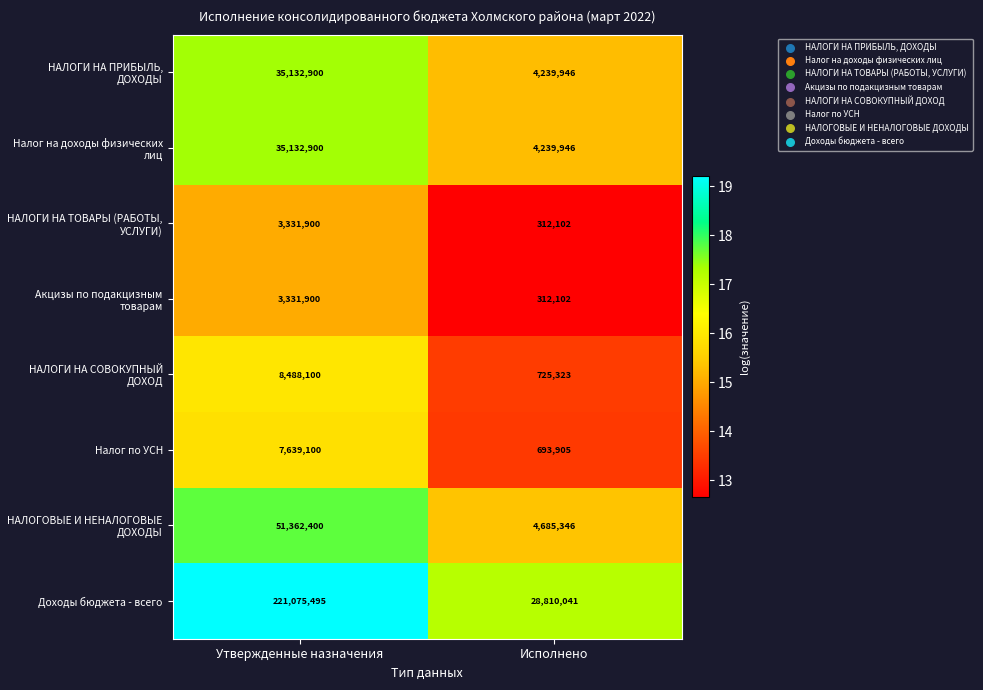

Between Утвержденные назначения and Исполнено, which series saw the biggest shift?

Доходы бюджета - всего